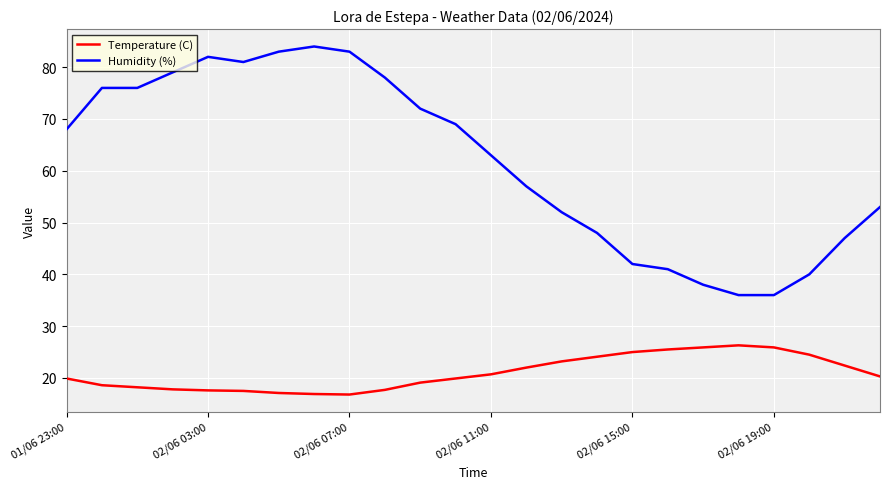

What are all the series names shown in the legend?

Temperature (C), Humidity (%)